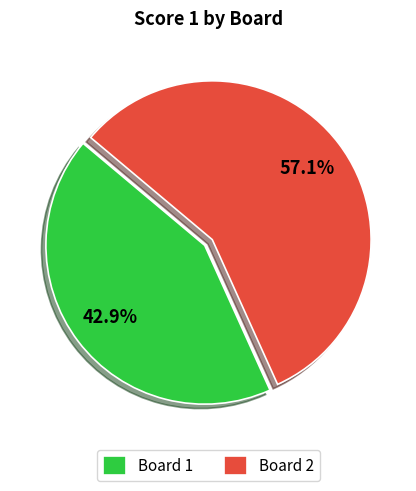

Is it true that Board 2 is 69% of the pie?

False